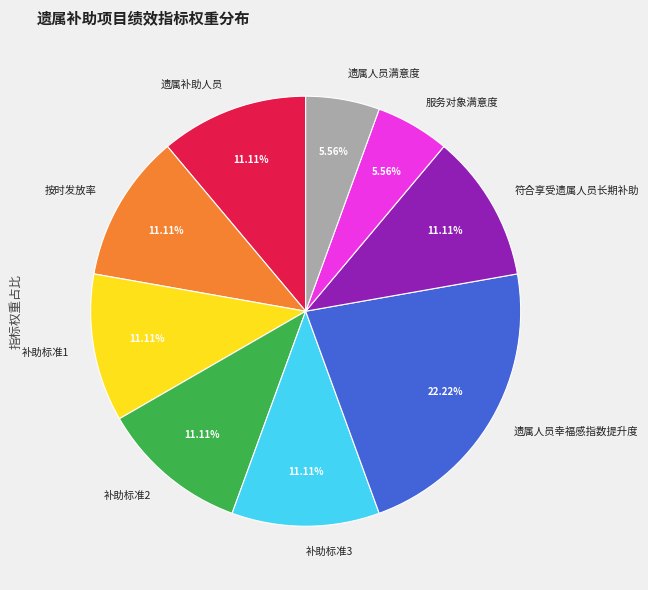

Is it true that 遗属人员幸福感指数提升度 is 22% of the pie?

True